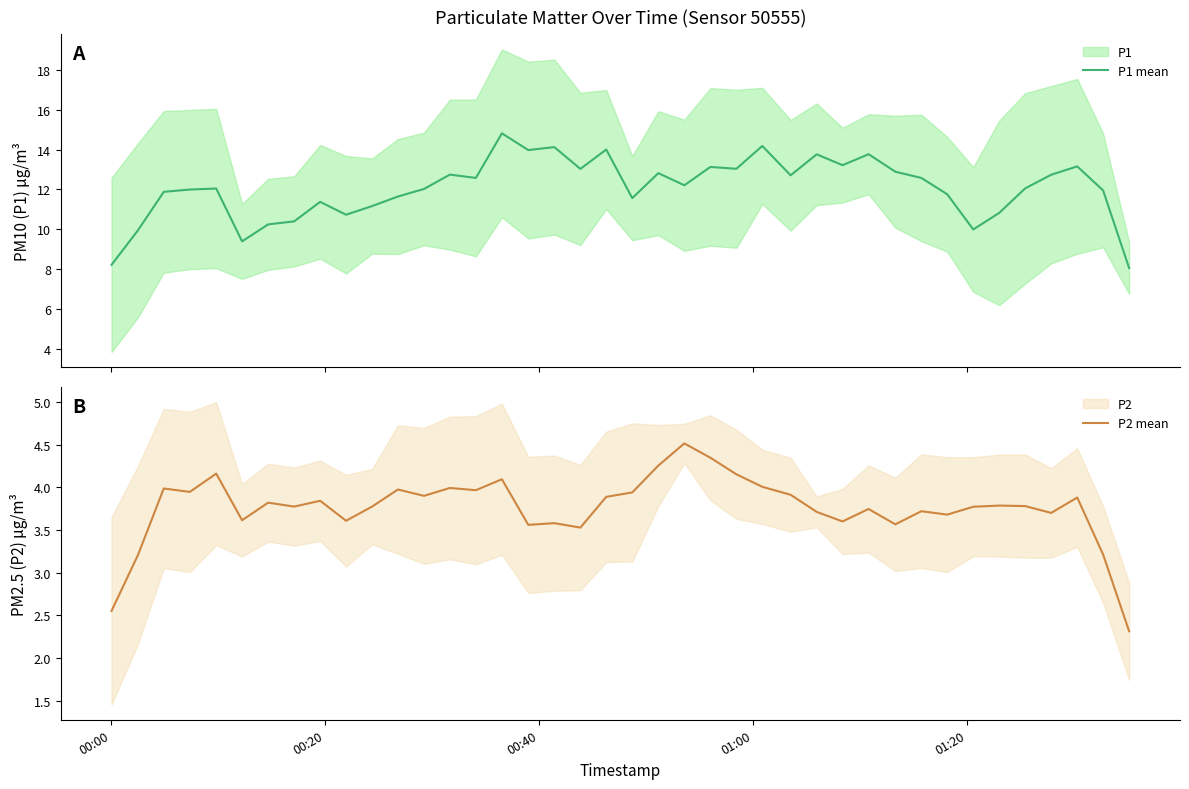

What is the minimum value shown in the chart?

2.3